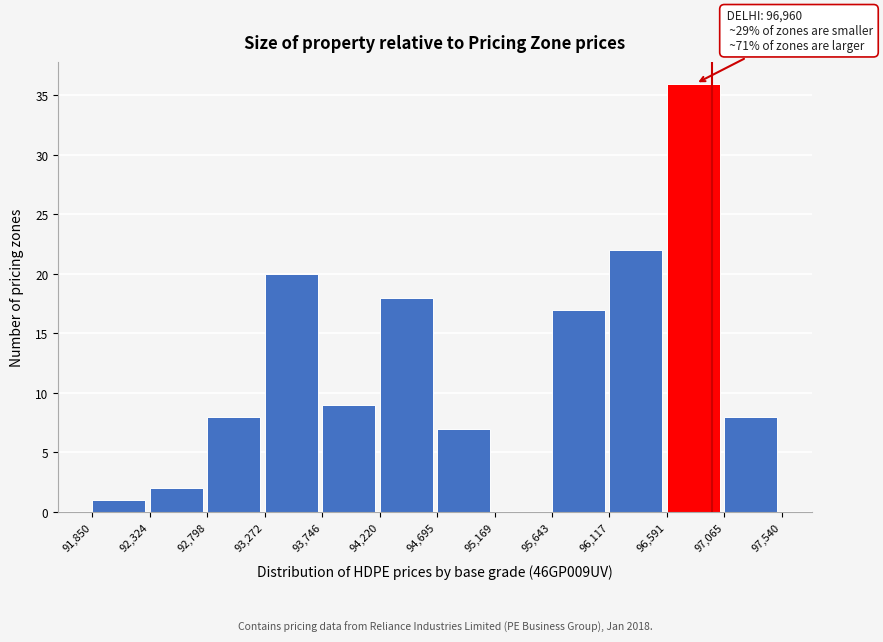

Over which range of the x-axis is the bar tallest?

96,591 to 97,065